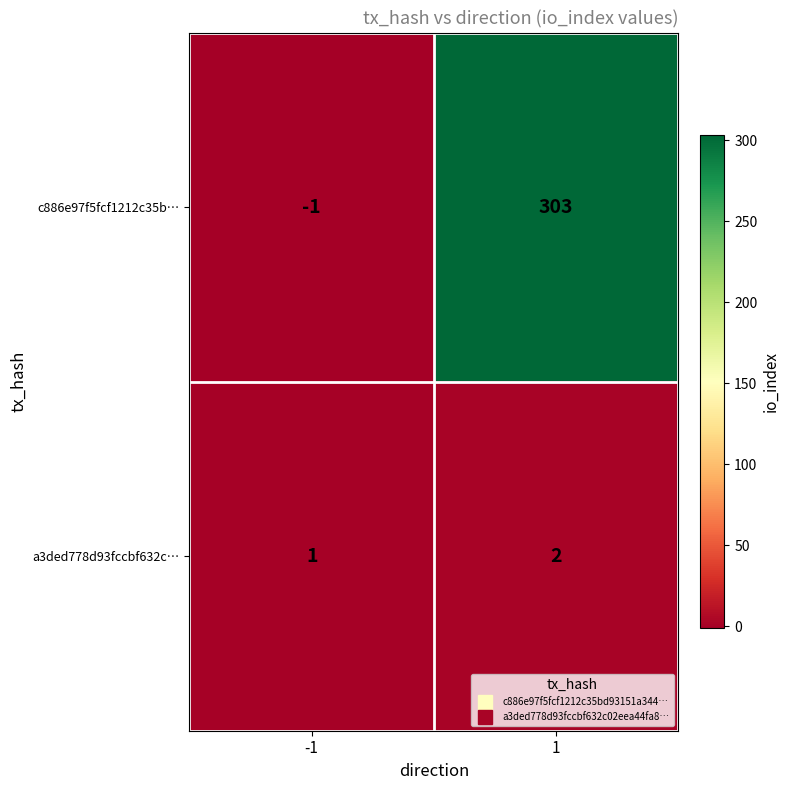

What is the difference between the highest and lowest values at 1?

301